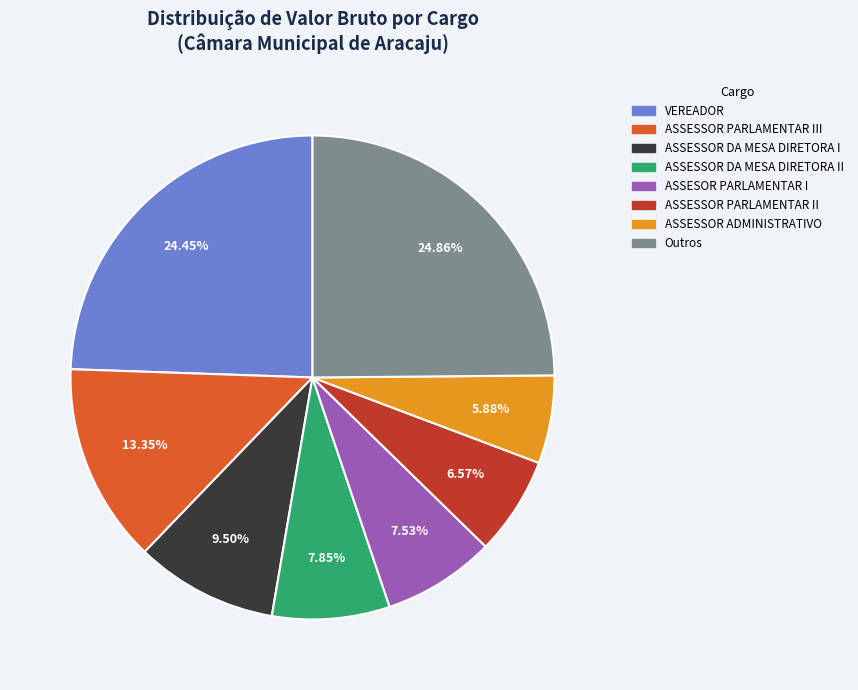

Is there any slice that represents more than half of the pie?

No